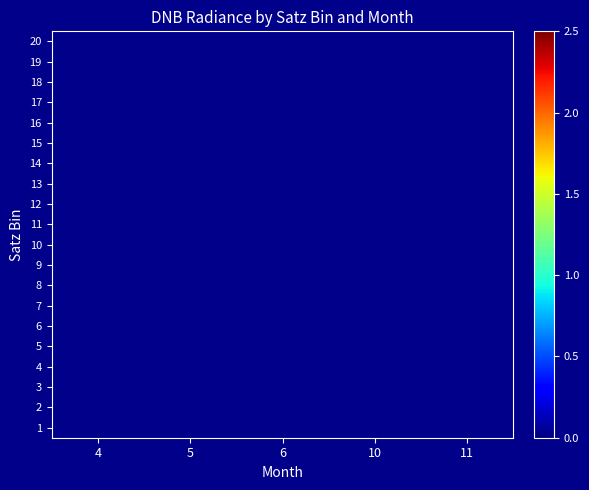

List the series in order of their overall mean, highest first.

1, 2, 3, 4, 5, 6, 7, 8, 9, 10, 11, 12, 13, 14, 15, 16, 17, 18, 19, 20